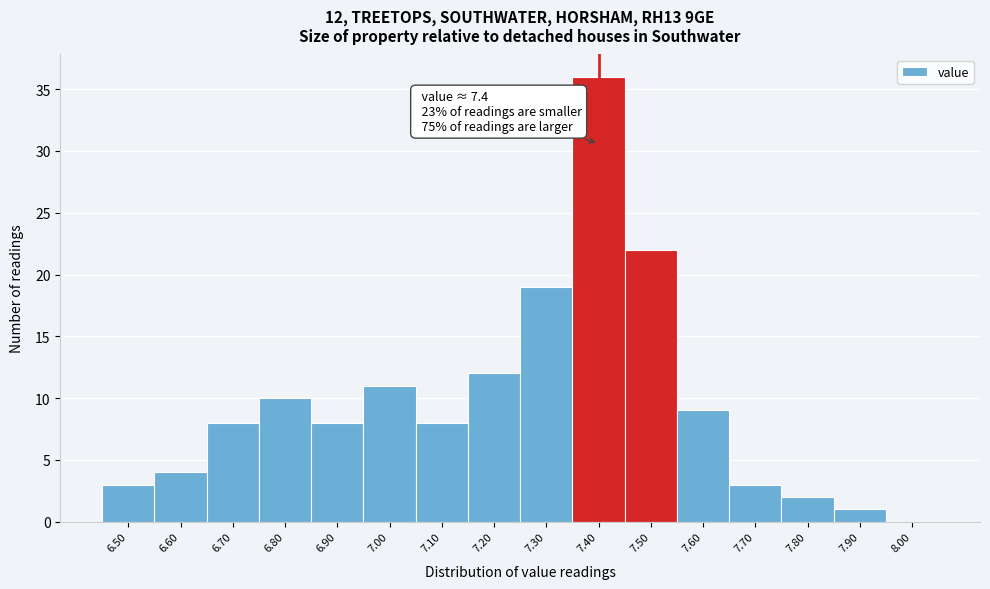

Which range on the x-axis has the tallest bar?

7.35 to 7.45